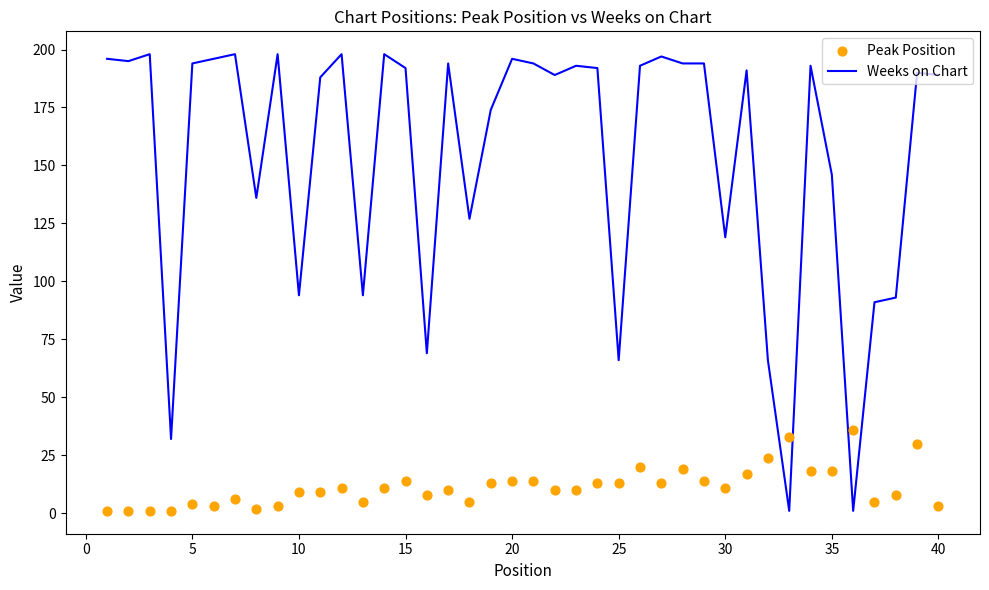

Which series has the largest total across all categories?

Weeks on Chart